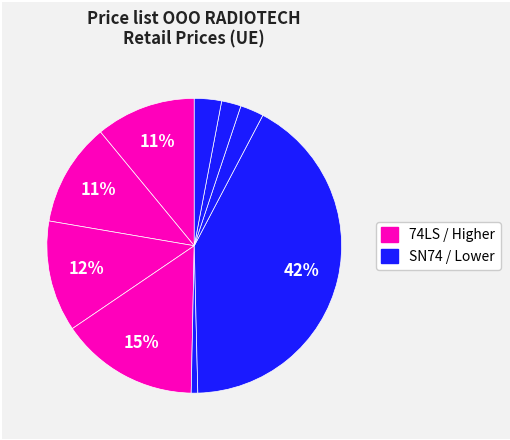

Count the number of slices in the pie.

9